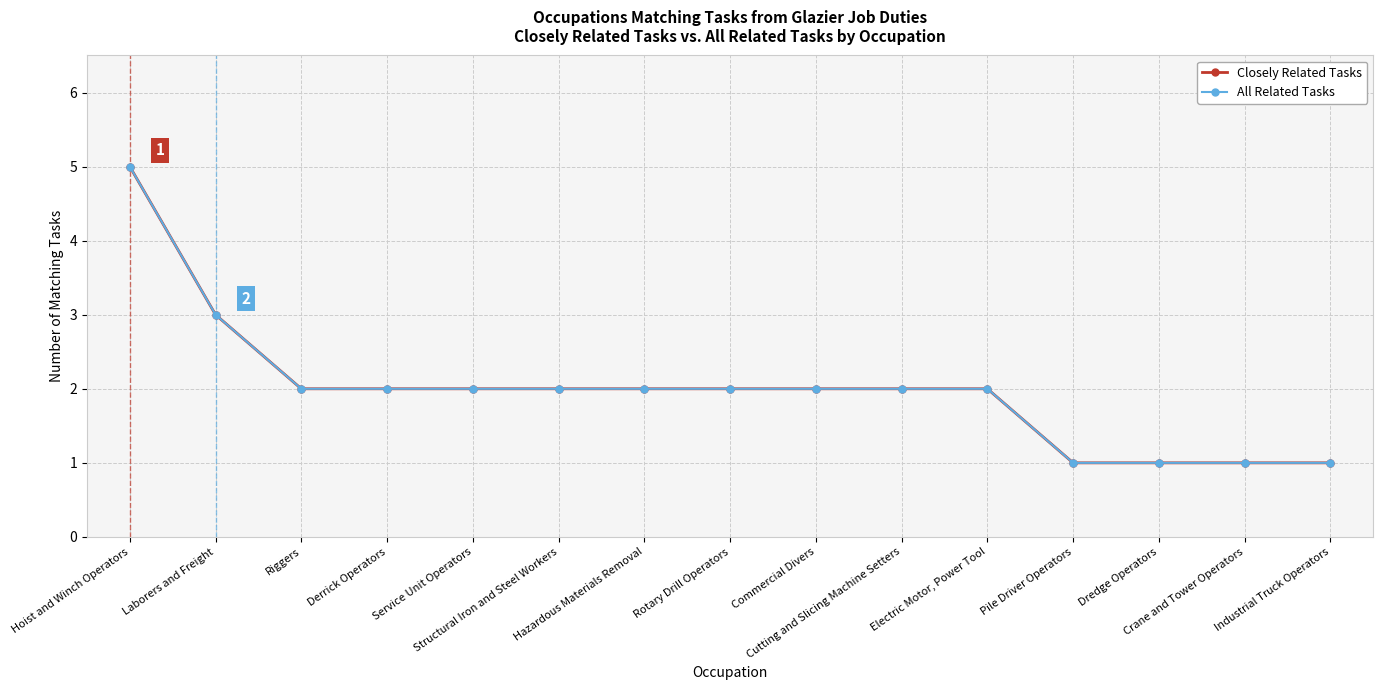

At which category is the sum across all series the highest?

Hoist and Winch Operators